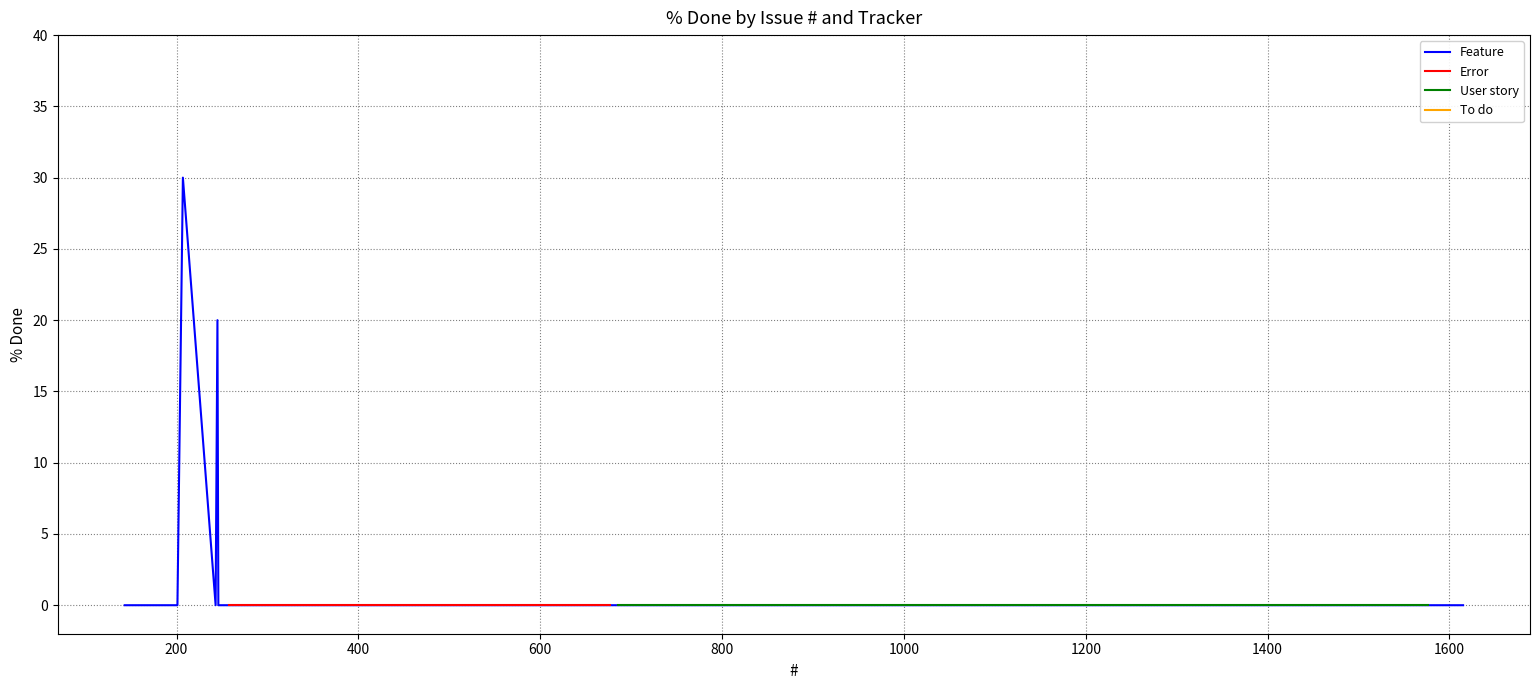

Count the number of categories in the chart.

20